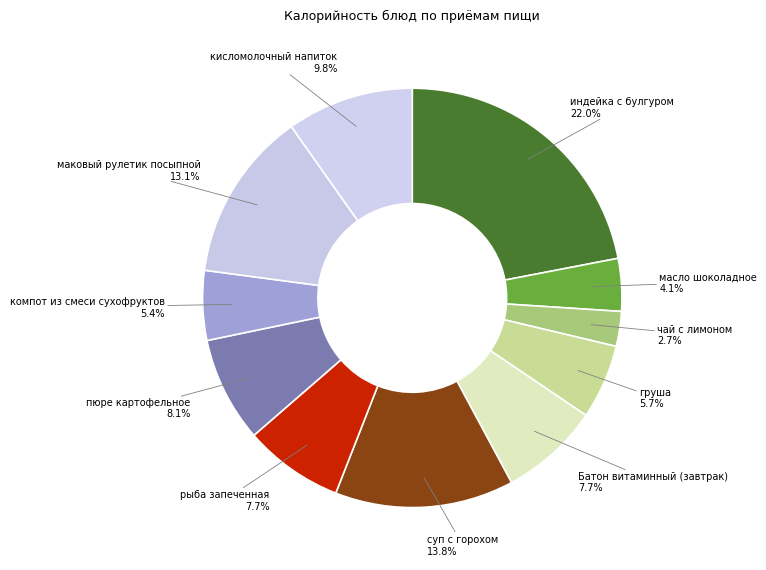

To the nearest percent, what is the difference between the largest and smallest slice percentages?

19%